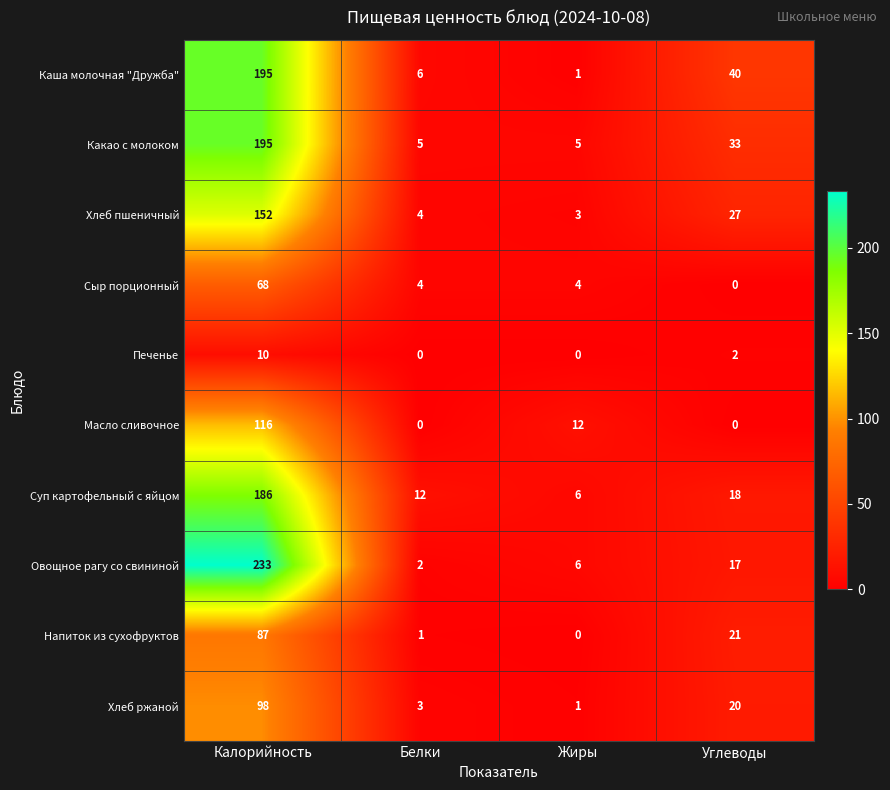

True or false: Сыр порционный has a value of 23 at Углеводы.

False